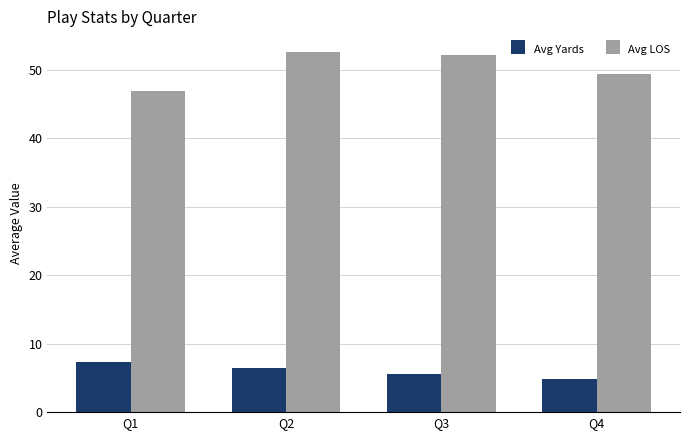

What is the value of the Avg LOS bar at the 1st from the left?

46.9